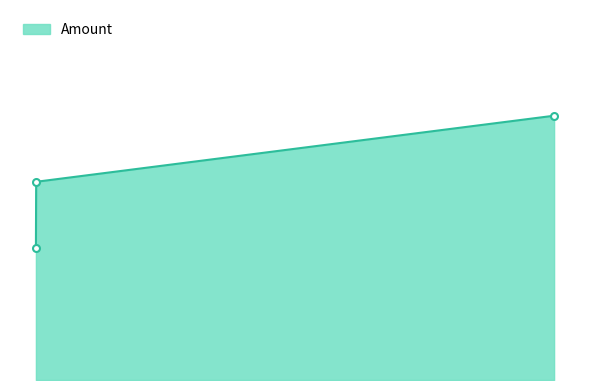

Does the chart have visible grid lines?

No